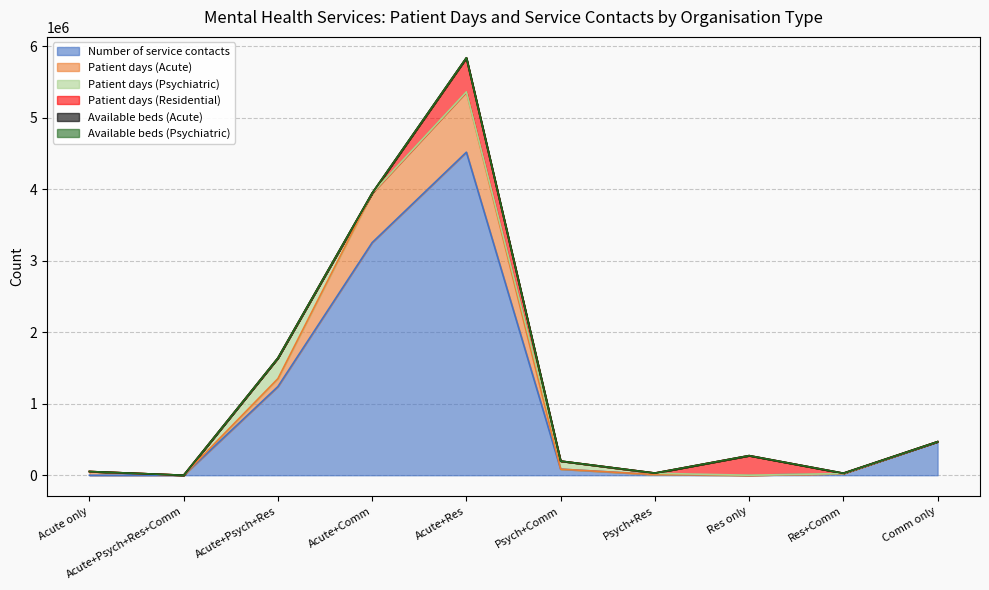

Which category has the highest value in the Number of service contacts series?

Acute+Res